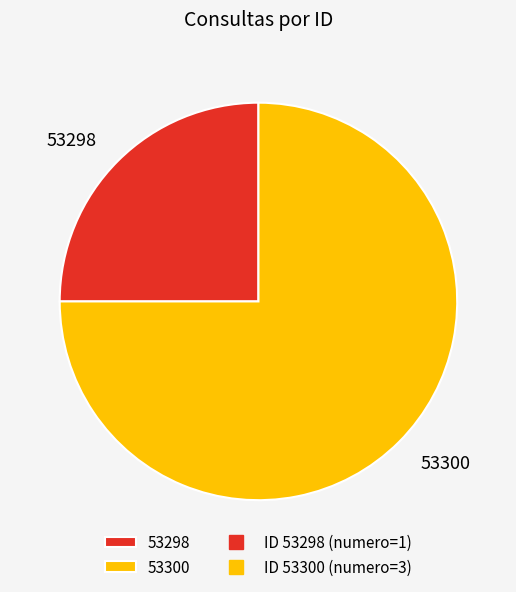

How many slices are in this pie chart?

2